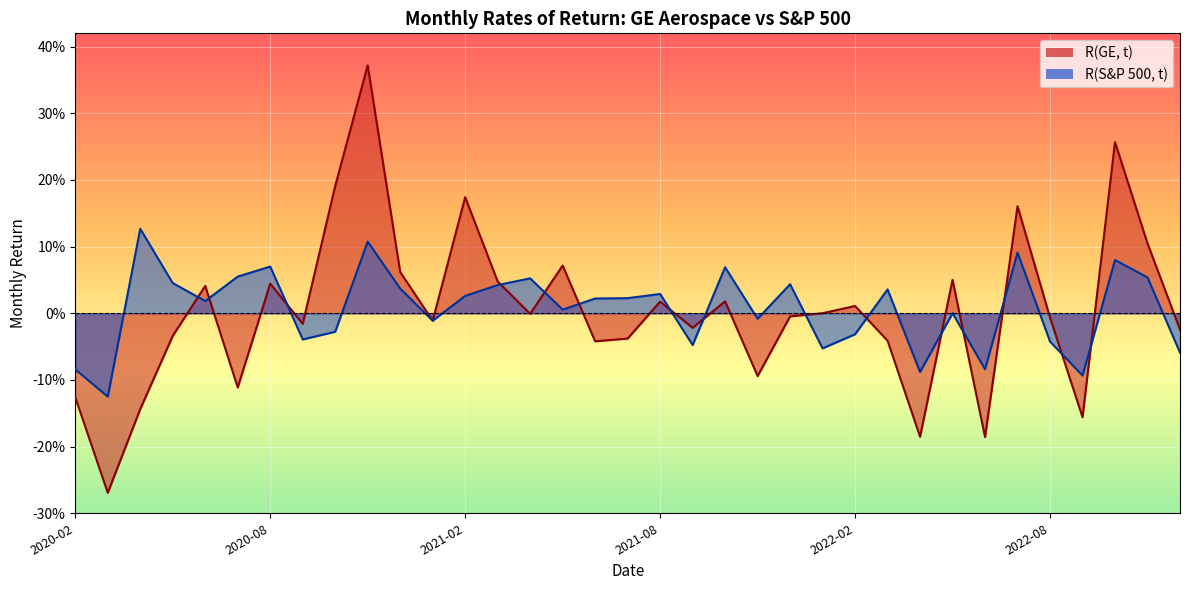

Which series has the largest total across all categories?

R(S&P 500, t)